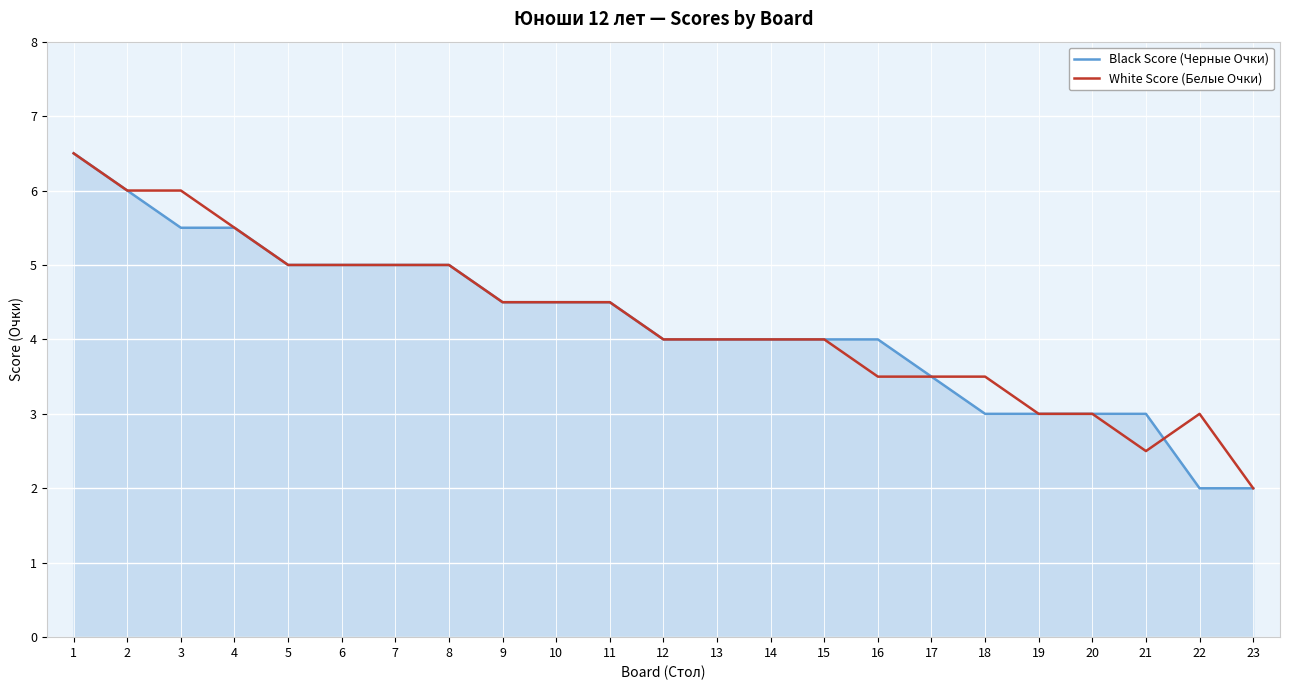

What is the maximum value for Black Score (Черные Очки)?

6.5